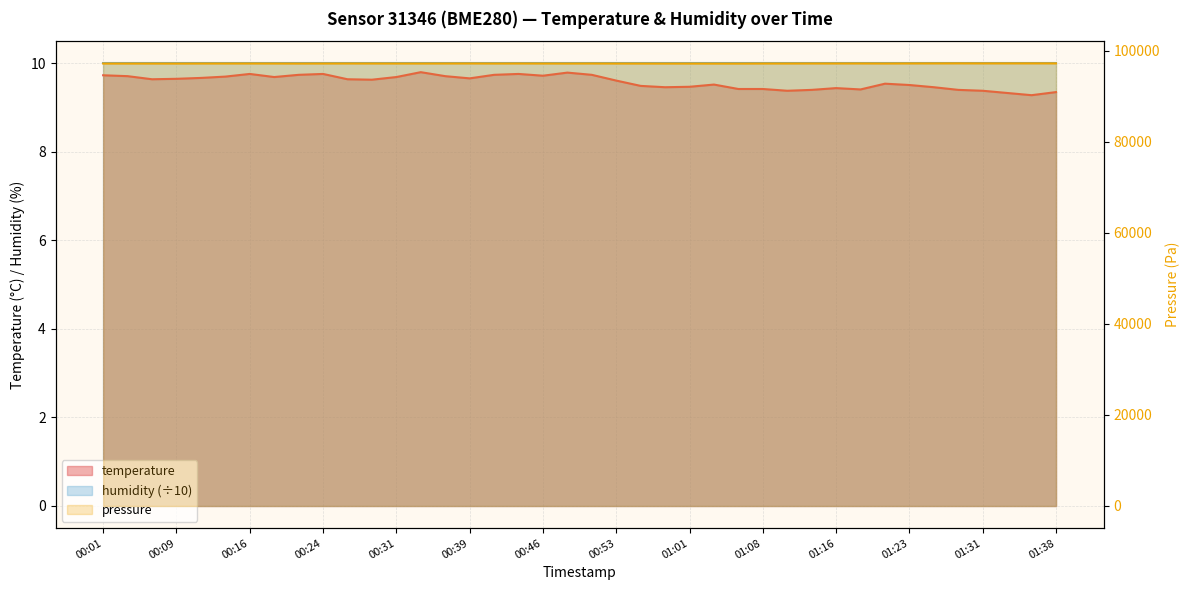

What is the difference between the second highest and second lowest values?

0.5